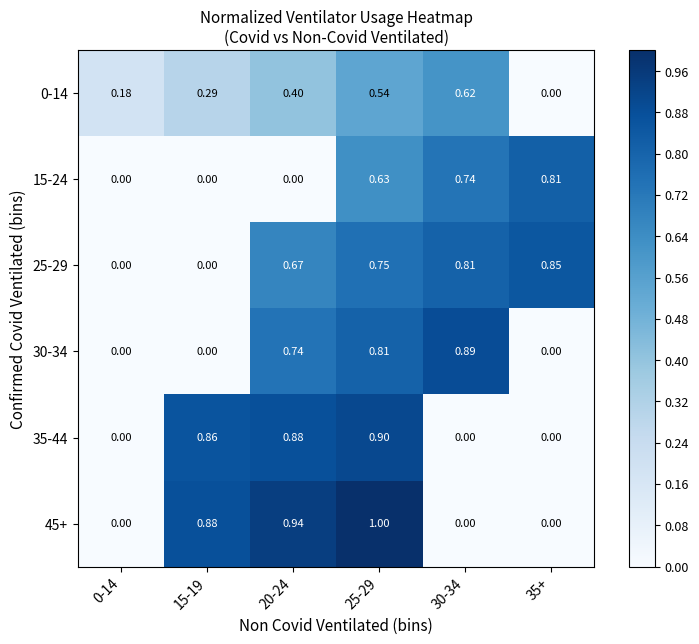

Is the value of 30-34 at 35+ greater than the value of 15-24 at 25-29?

No